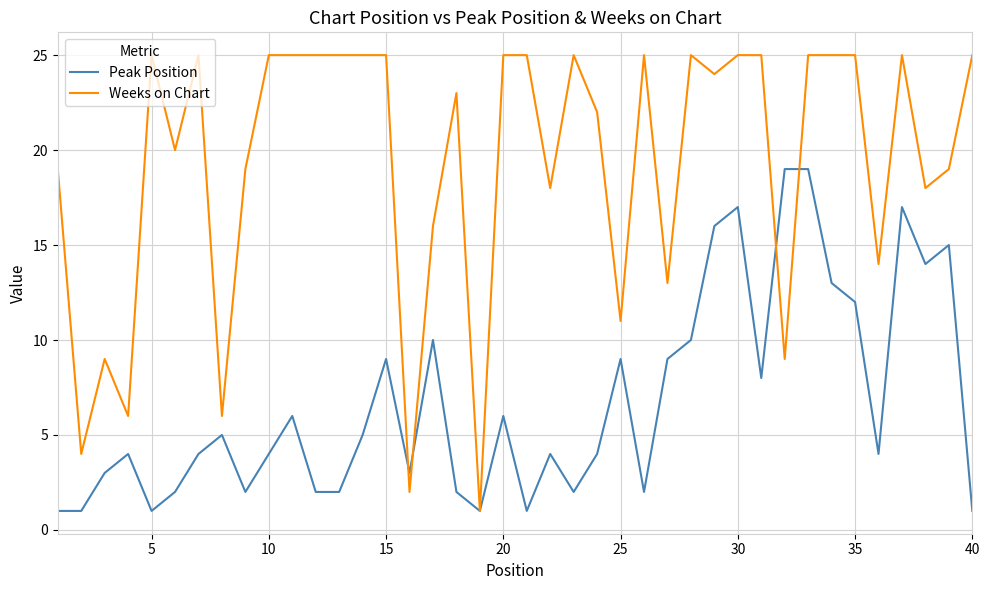

Rank the series by their average value, from highest to lowest.

Weeks on Chart, Peak Position